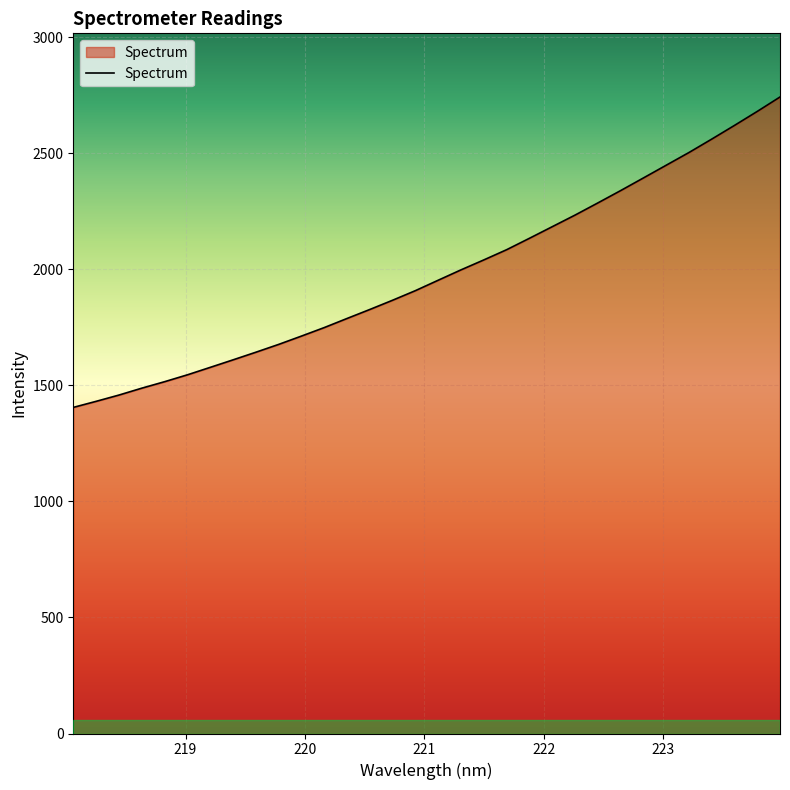

What is the minimum value shown in the chart?

1404.8